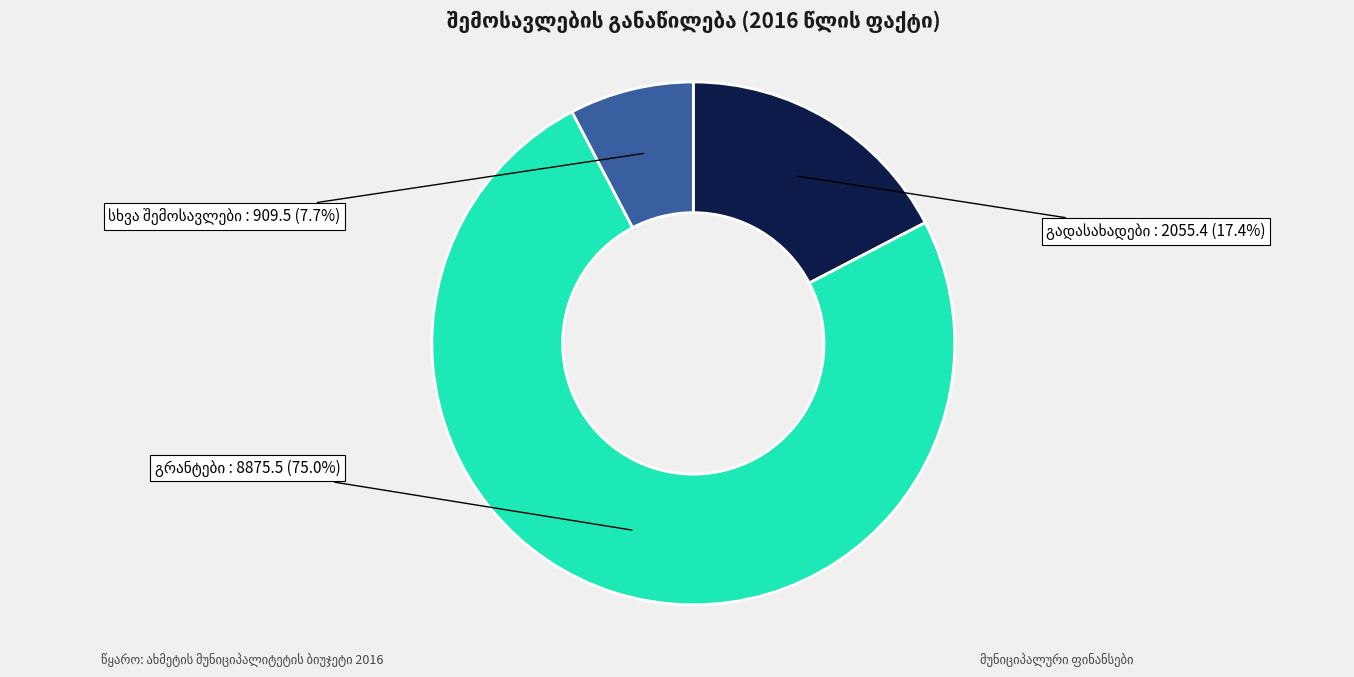

Is there a majority slice in this chart?

Yes